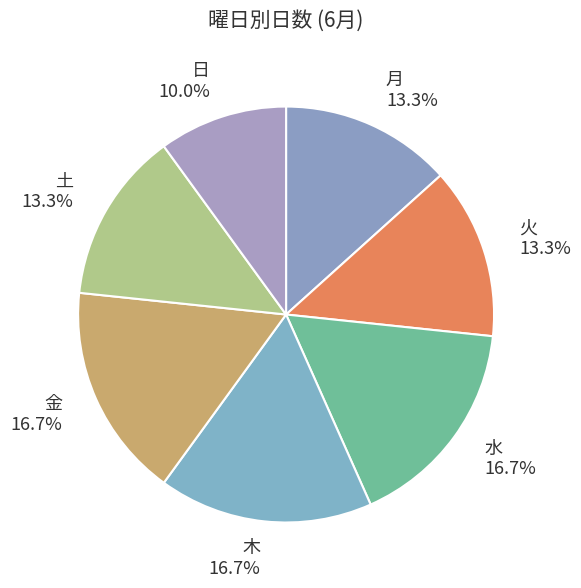

Approximately how many times larger is the value at 土 compared to 月?

1.0